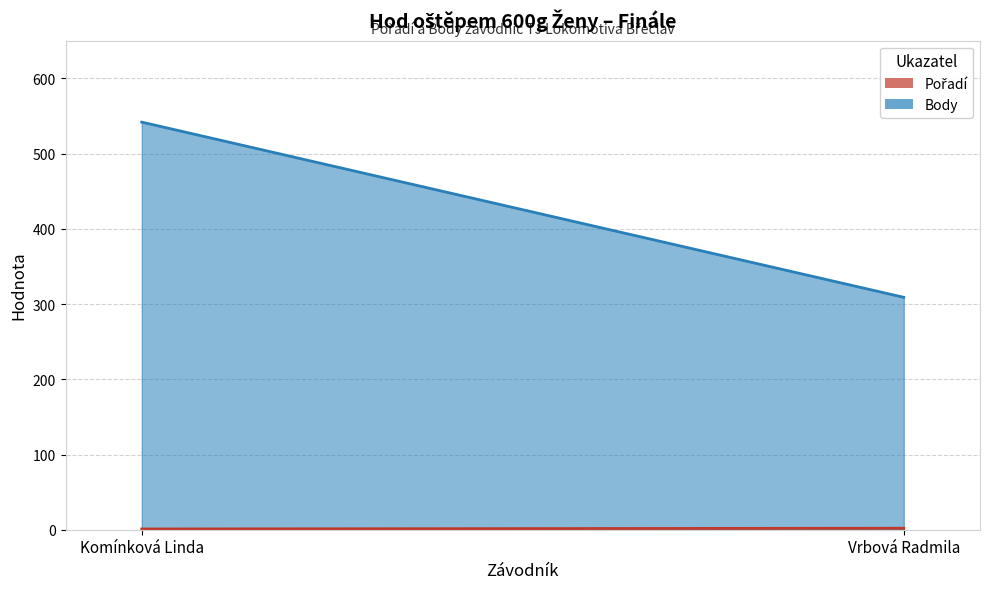

What is the minimum value shown in the chart?

1